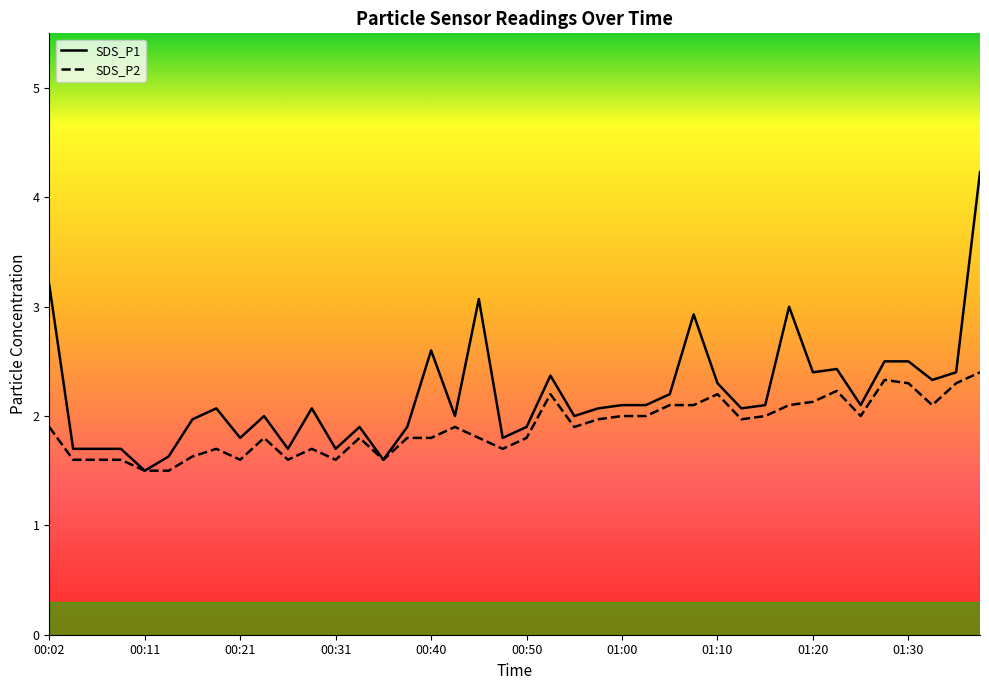

How many data points in SDS_P1 are less than 2?

14